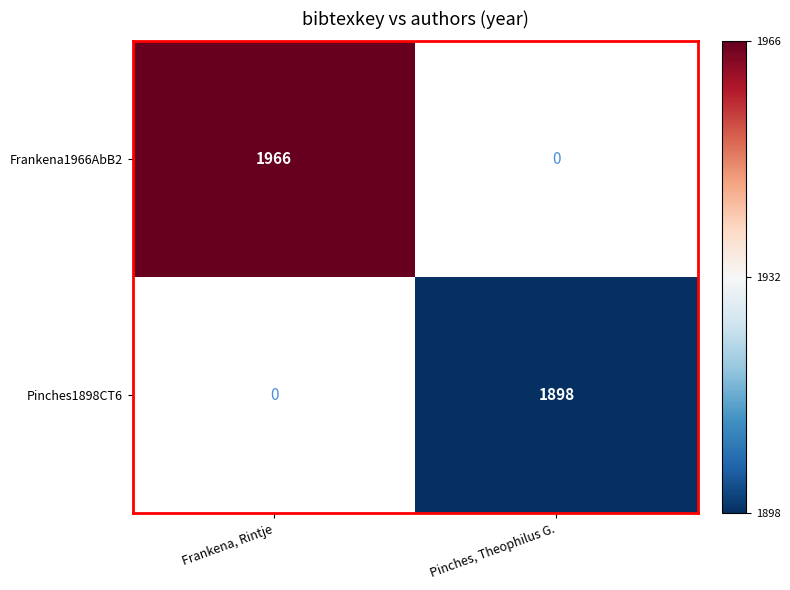

Is the value of Frankena1966AbB2 at Frankena, Rintje greater than the value of Pinches1898CT6 at Pinches, Theophilus G.?

Yes